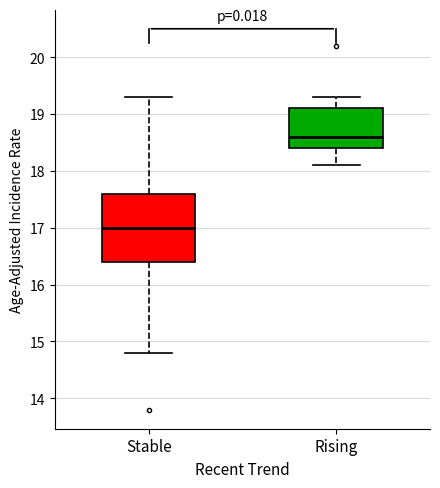

Reading left to right, transcribe this box plot: for each box, give where its median line is, the range the box spans, and where its two whiskers end, as read against the y-axis. The values are not printed on the chart, so give them approximately, as read against the axis.

Stable: median 17.0, box 16.4 to 17.6, whiskers 14.8 to 19.3
Rising: median 18.6, box 18.4 to 19.1, whiskers 18.1 to 19.3